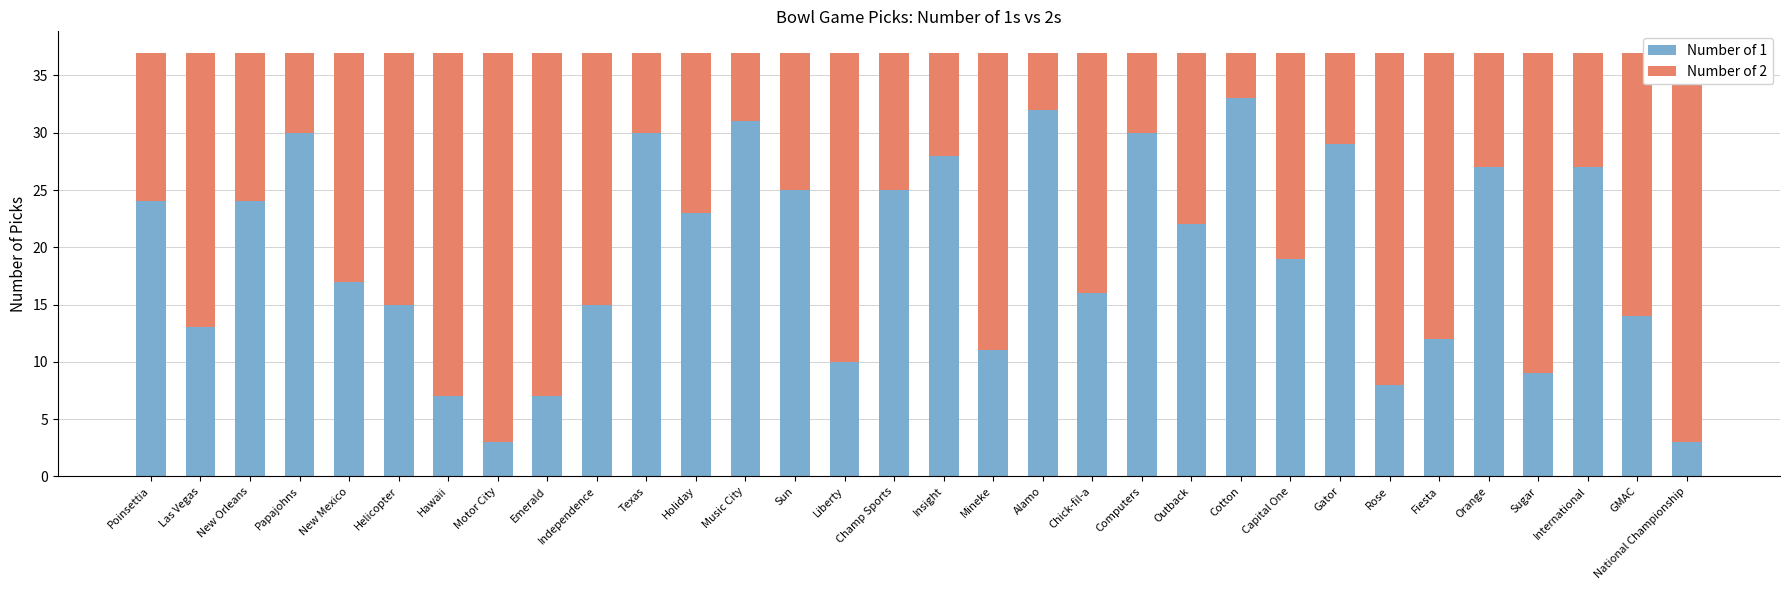

What is the label of the 5th bar from the left?

New Mexico